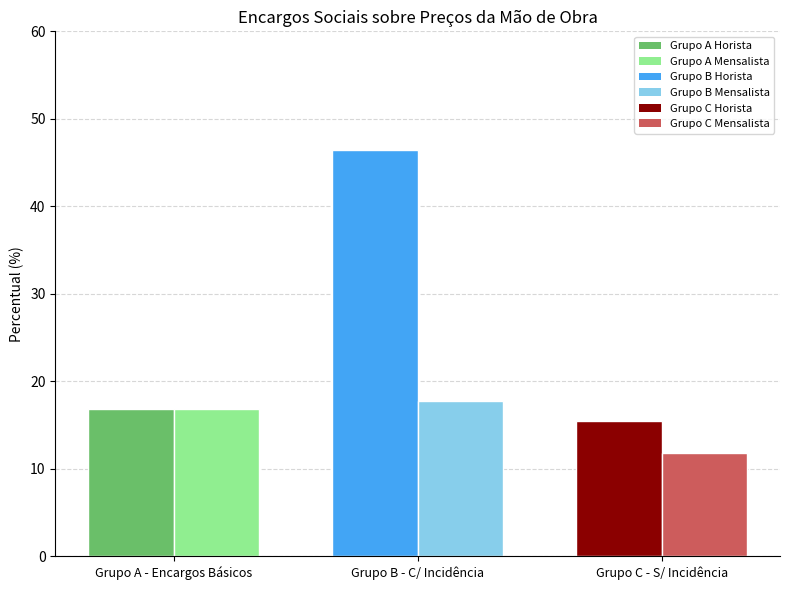

Which label corresponds to the largest value in the chart?

Grupo B - C/ Incidência